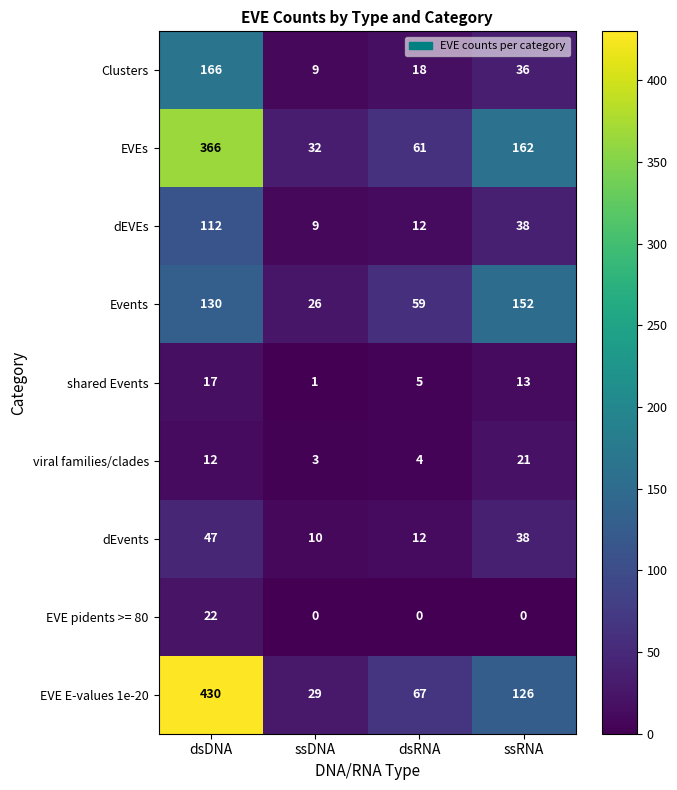

What is the spread (max minus min) of values at ssDNA?

32